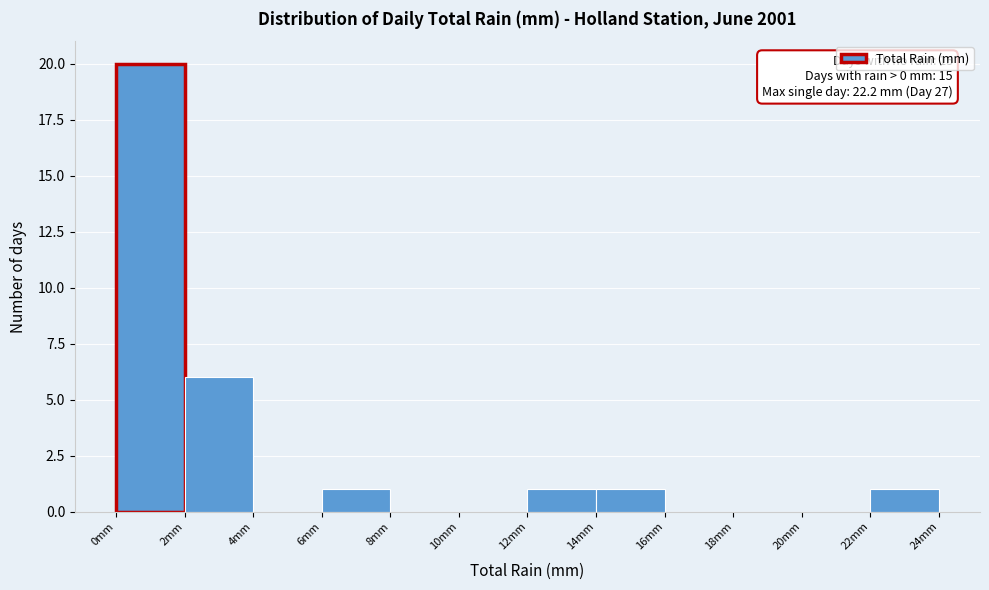

Which range on the x-axis has the tallest bar?

0 to 2